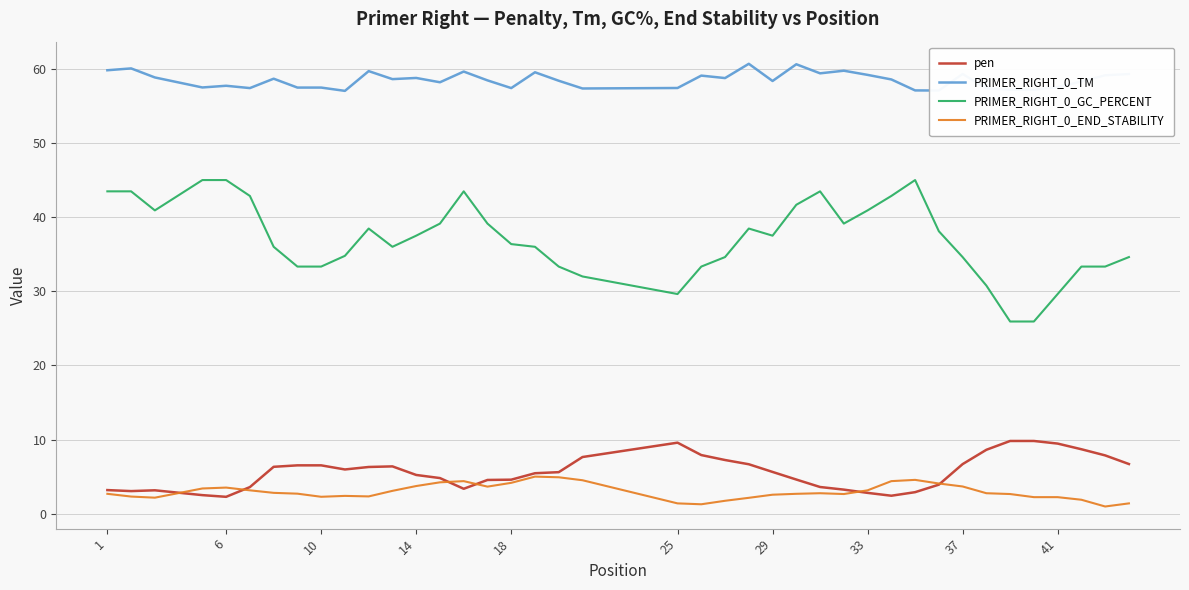

What is the average value of the PRIMER_RIGHT_0_END_STABILITY series?

3.0